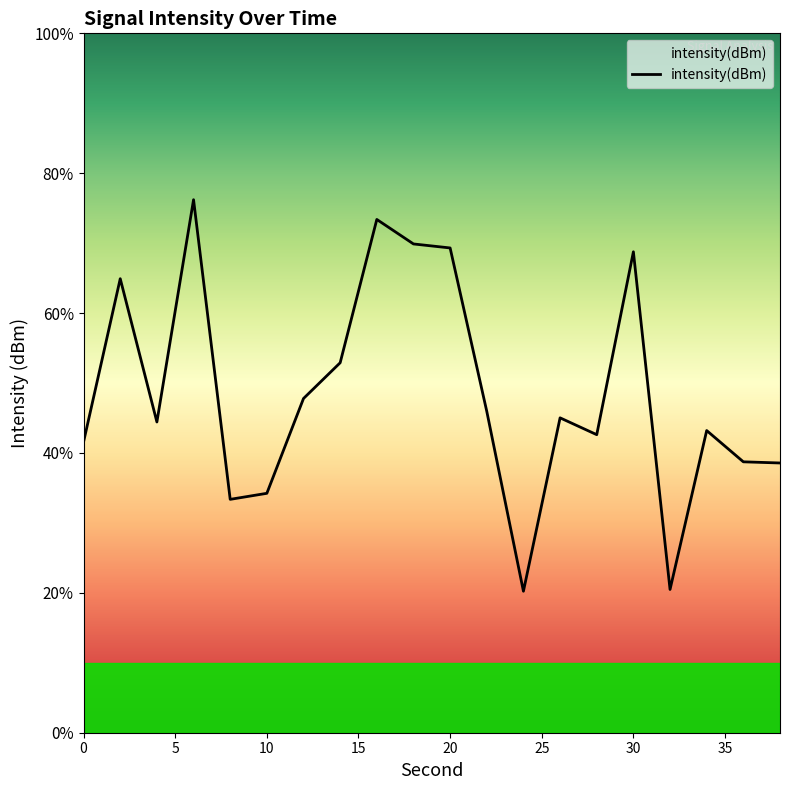

Does the chart display data point markers on the line(s)?

No